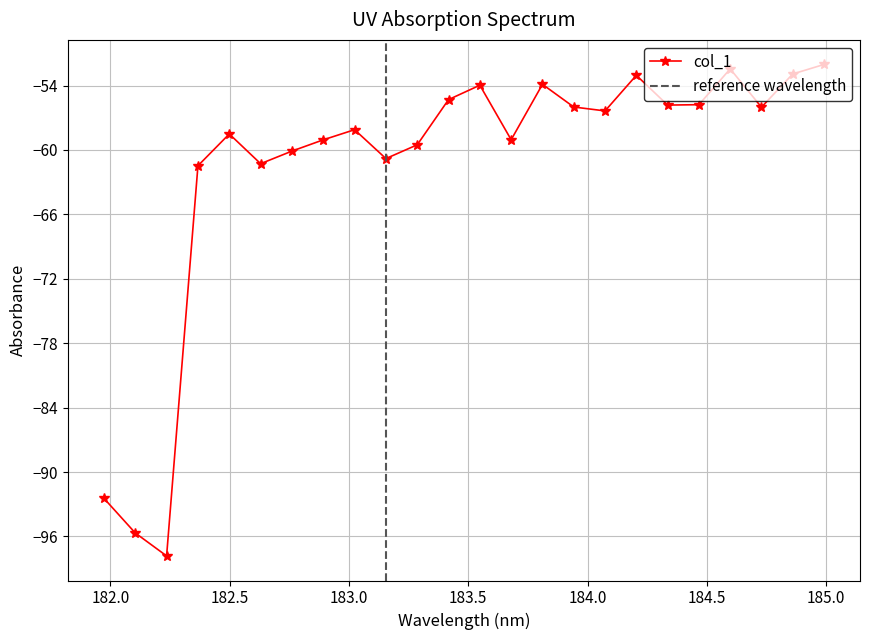

Rank the categories by value from highest to lowest.

184.9911297472, 184.5979655002, 184.8600909338, 184.2046578328, 183.811206745, 183.5488263418, 183.4176122368, 184.46687888, 184.3357763242, 183.9423730432, 184.7290361848, 184.0735234058, 183.0238743082, 182.498667305, 183.6800245112, 182.8925964608, 183.2863821962, 182.7613026778, 183.15513622, 182.6299929592, 182.3673257152, 181.9732053322, 182.1045947288, 182.2359681898